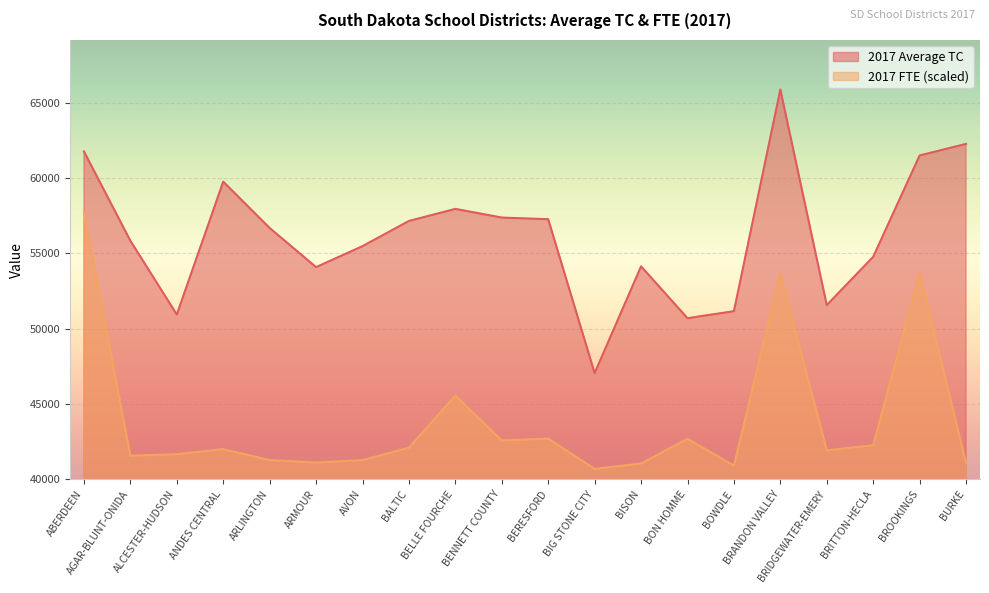

Is it true that 2017 FTE equals 72819.9 at BURKE?

False